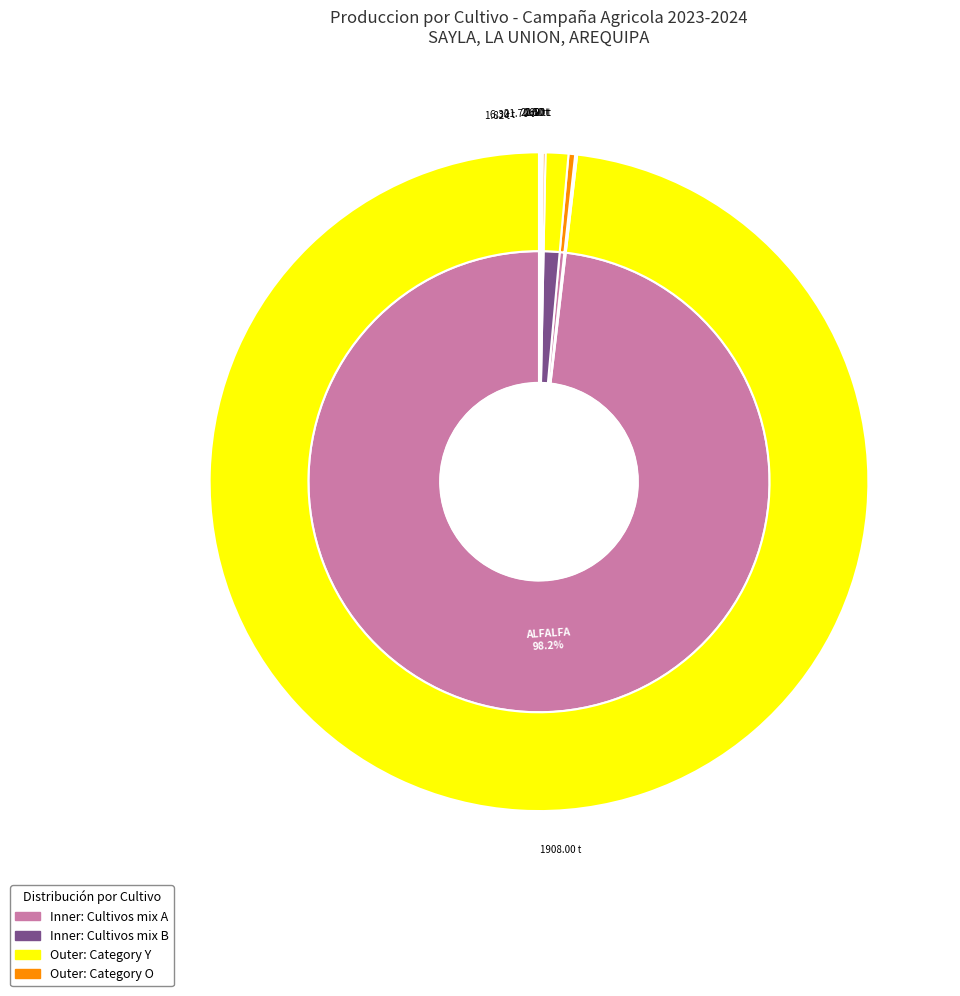

How many slices are in this pie chart?

8